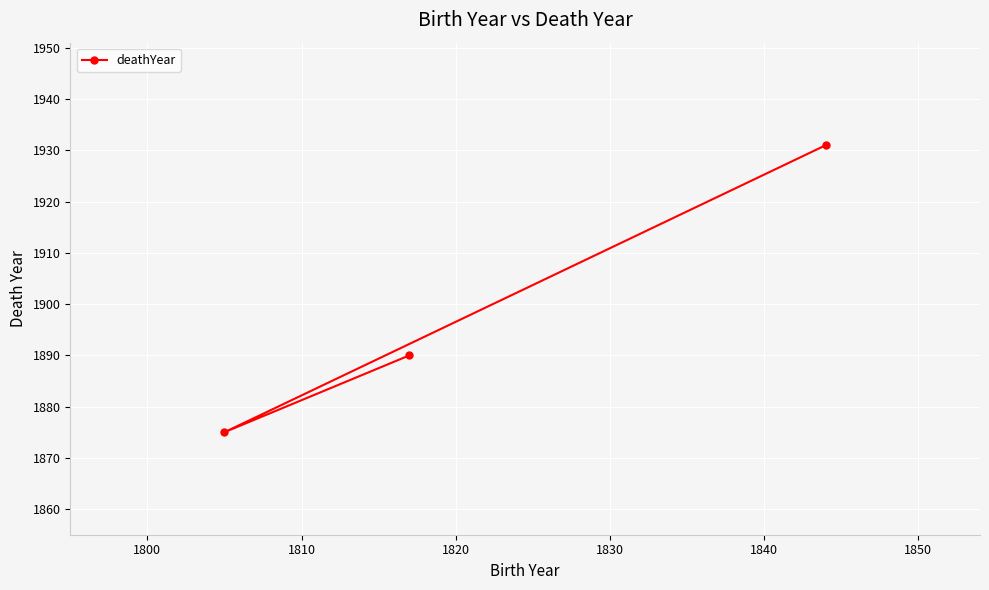

What is the smallest value displayed?

1875